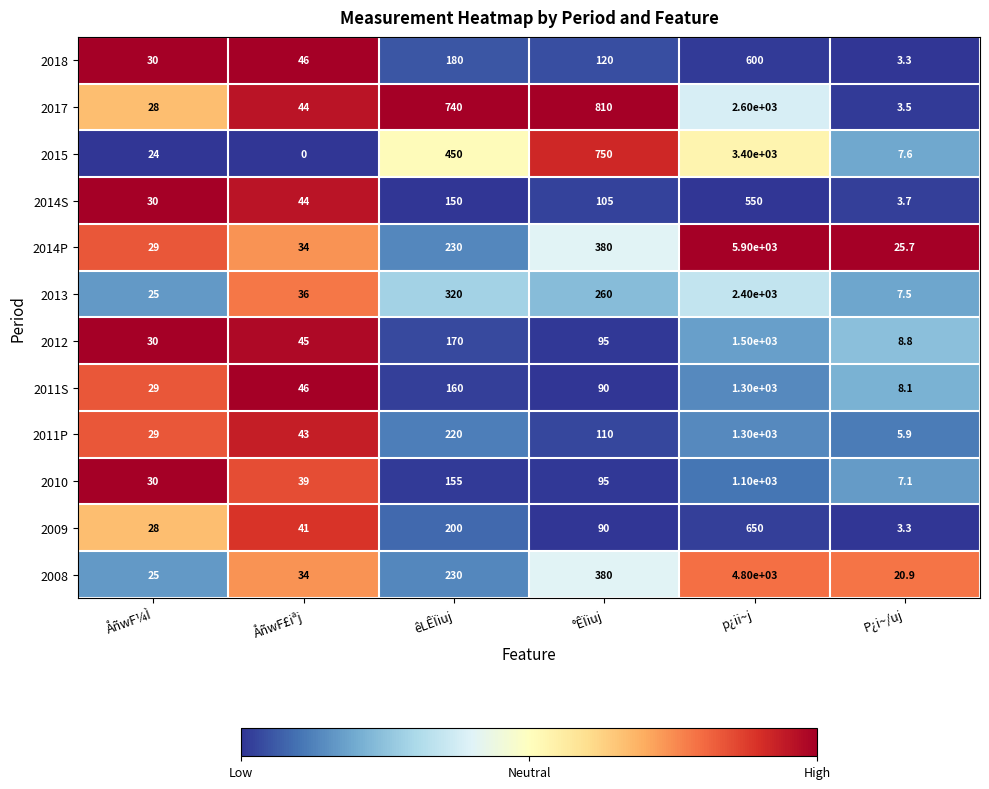

At which label does 2014S first exceed 105?

êLÊÏiuj